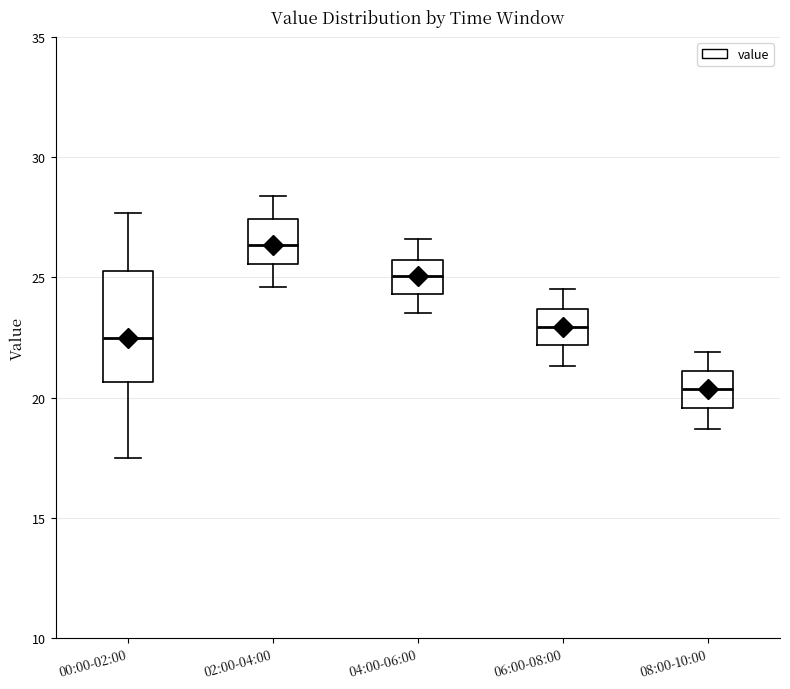

Reading left to right, read every box against the y-axis: the position of its median line, the range the box covers, and the ends of its whiskers. The values are not printed on the chart, so give them approximately, as read against the axis.

00:00-02:00: median 22.5, box 20.5 to 25.5, whiskers 17.5 to 27.5
02:00-04:00: median 26.5, box 25.5 to 27.5, whiskers 24.5 to 28.5
04:00-06:00: median 25.0, box 24.5 to 25.5, whiskers 23.5 to 26.5
06:00-08:00: median 23.0, box 22.0 to 23.5, whiskers 21.5 to 24.5
08:00-10:00: median 20.5, box 19.5 to 21.0, whiskers 18.5 to 22.0